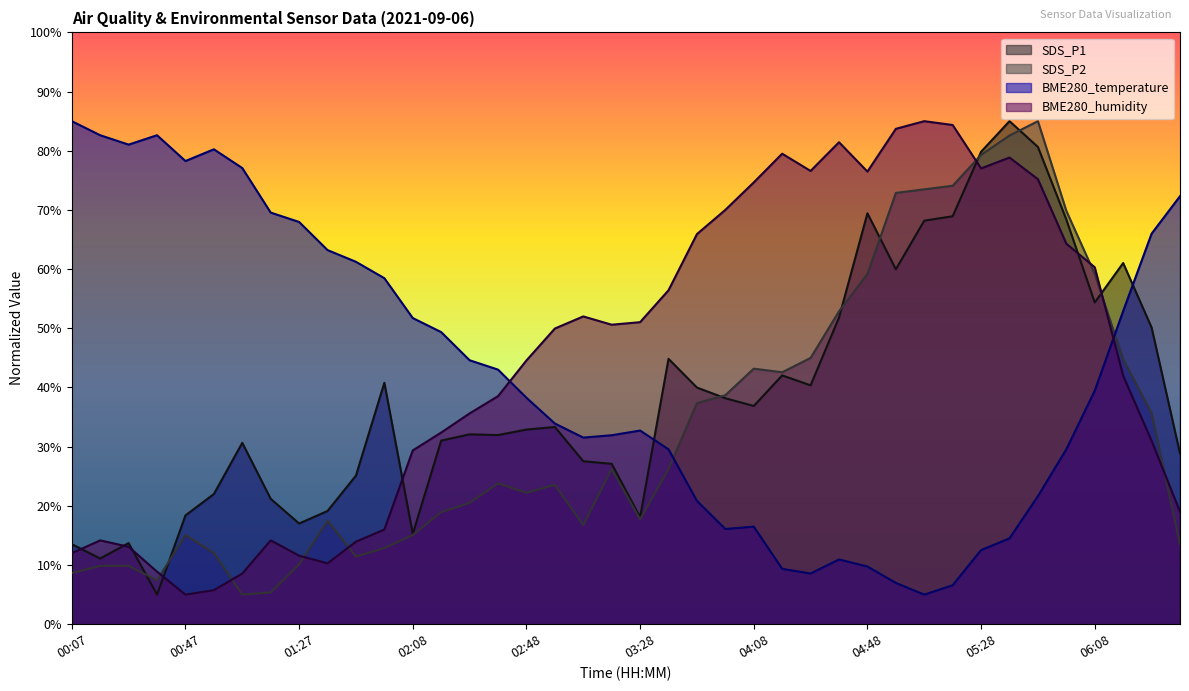

True or false: SDS_P2 and SDS_P1 intersect in this chart.

True